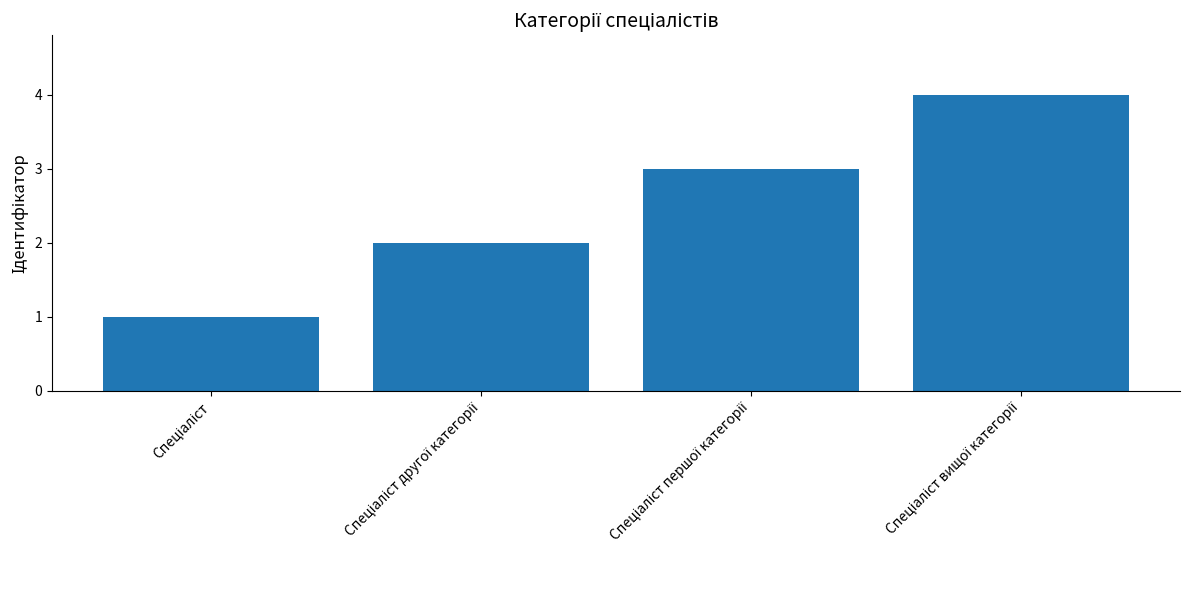

What is the greatest value displayed?

4